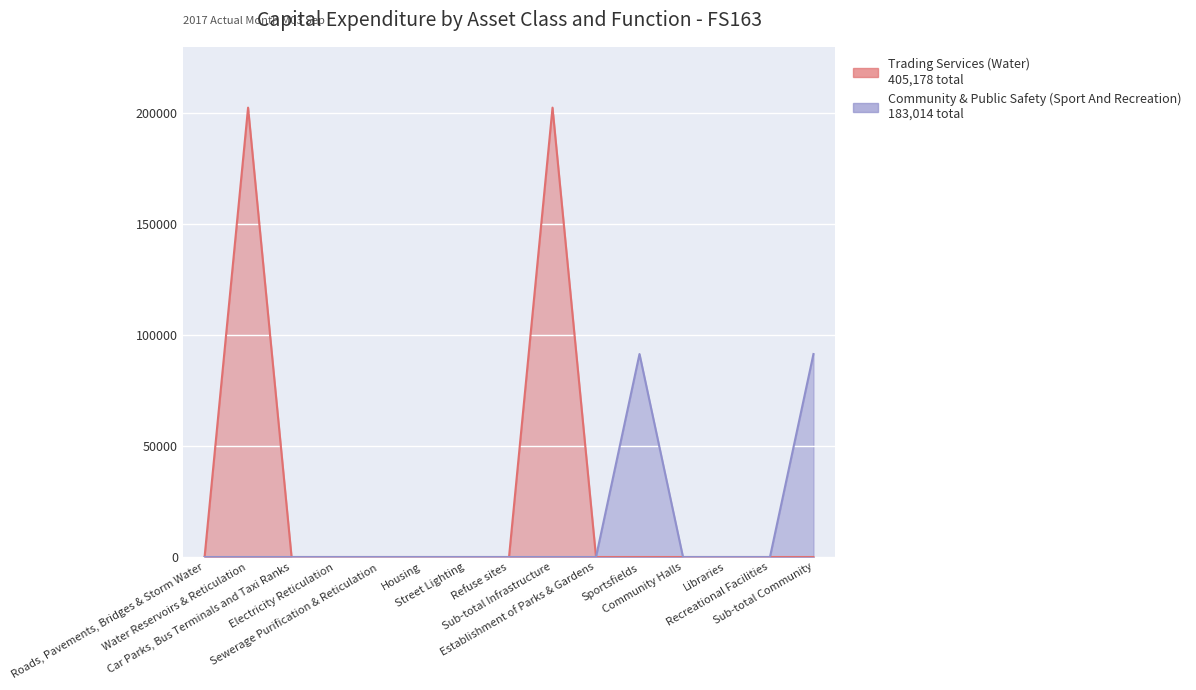

Rank the categories by Trading Services (Water) value from lowest to highest.

Roads, Pavements, Bridges & Storm Water, Car Parks, Bus Terminals and Taxi Ranks, Electricity Reticulation, Sewerage Purification & Reticulation, Housing, Street Lighting, Refuse sites, Establishment of Parks & Gardens, Sportsfields, Community Halls, Libraries, Recreational Facilities, Sub-total Community, Water Reservoirs & Reticulation, Sub-total Infrastructure